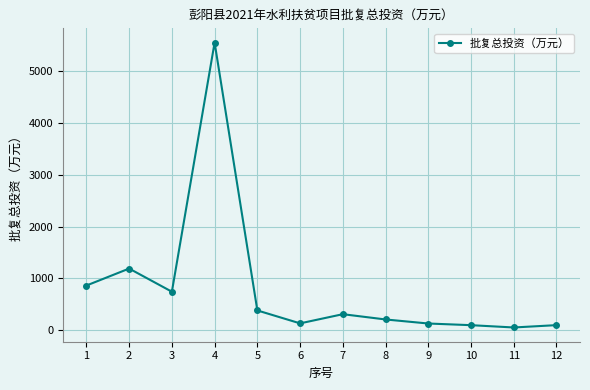

How many lines are shown in the chart?

1